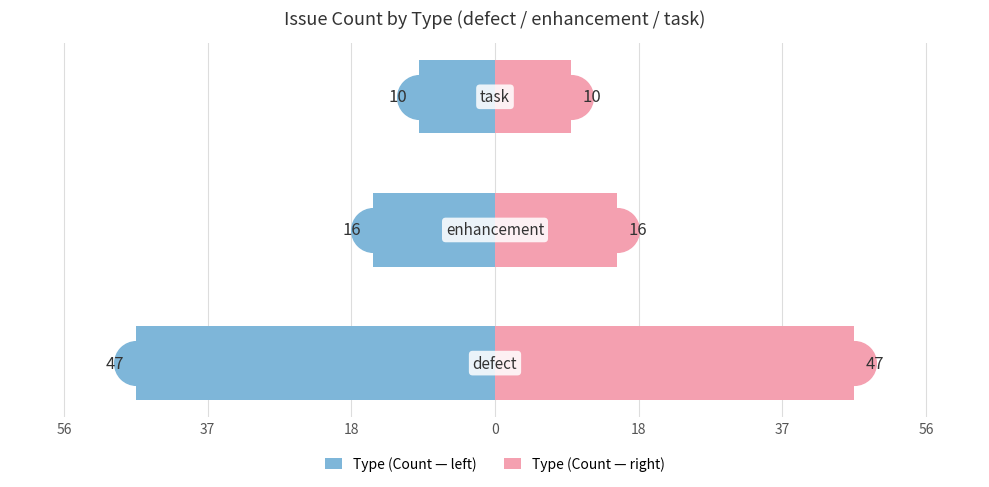

Which series reaches the minimum Y coordinate?

Type (Count — left)